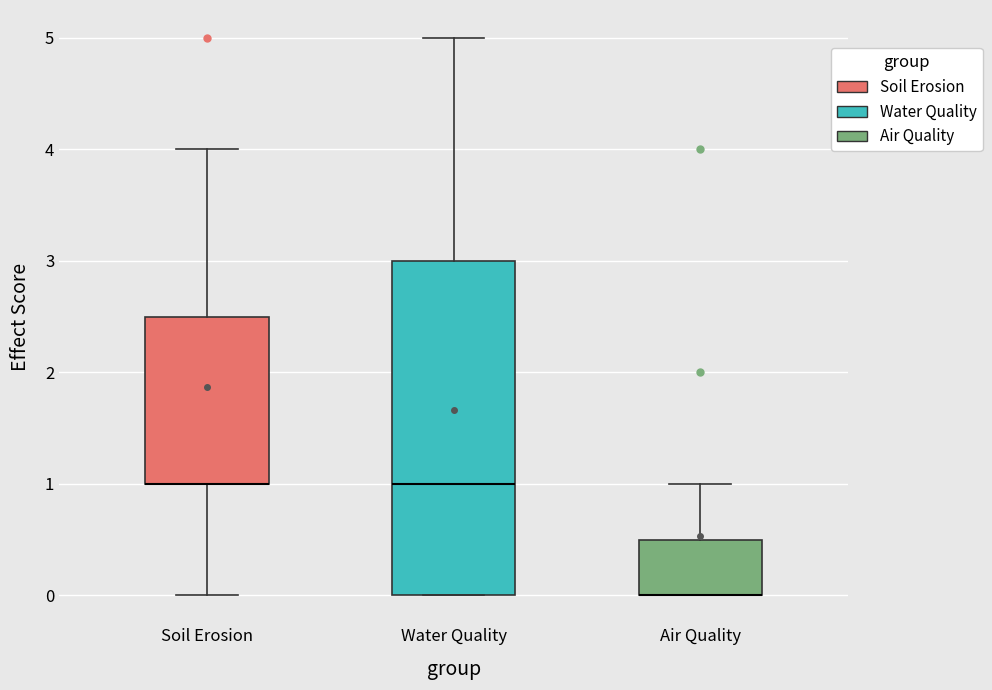

Where does the upper whisker of the box for Soil Erosion end on the y-axis? The values are not printed on the chart, so give them approximately, as read against the axis.

4.0